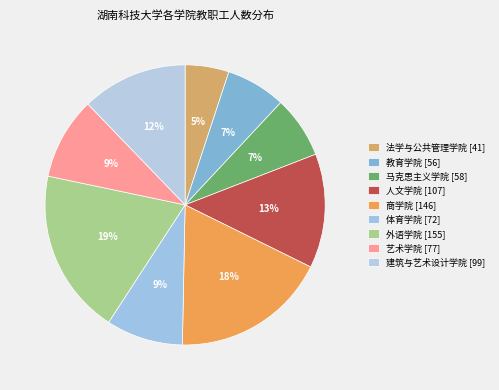

How many segments does this pie chart have?

9